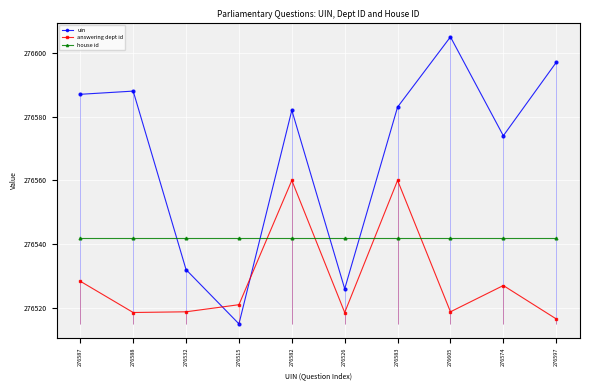

Reading right to left, extract all data points from this chart.

uin: 276597=276597.0	276574=276574.0	276605=276605.0	276583=276583.0	276526=276526.0	276582=276582.0	276515=276515.0	276532=276532.0	276588=276588.0	276587=276587.0
answering dept id: 276597=276516.6	276574=276527.0	276605=276518.8	276583=276560.0	276526=276518.6	276582=276560.0	276515=276521.0	276532=276518.8	276588=276518.6	276587=276528.4
house id: 276597=276542.0	276574=276542.0	276605=276542.0	276583=276542.0	276526=276542.0	276582=276542.0	276515=276542.0	276532=276542.0	276588=276542.0	276587=276542.0